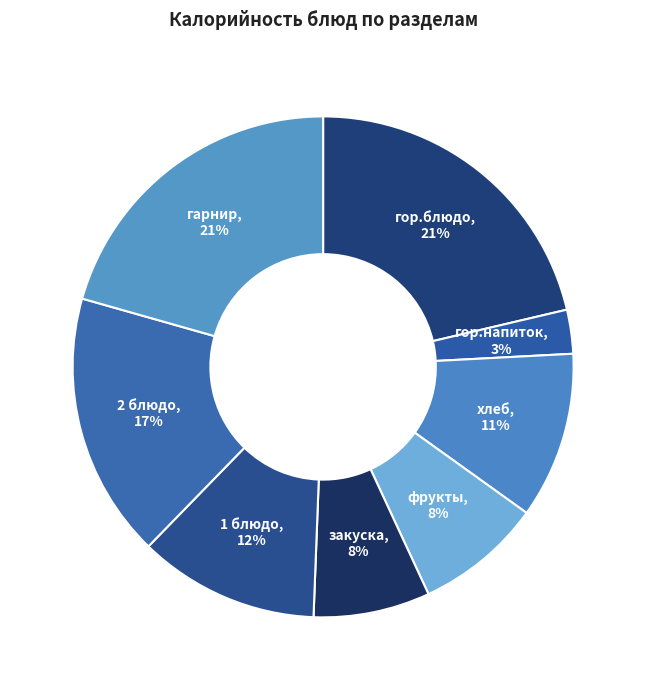

Is there any slice that represents more than half of the pie?

No